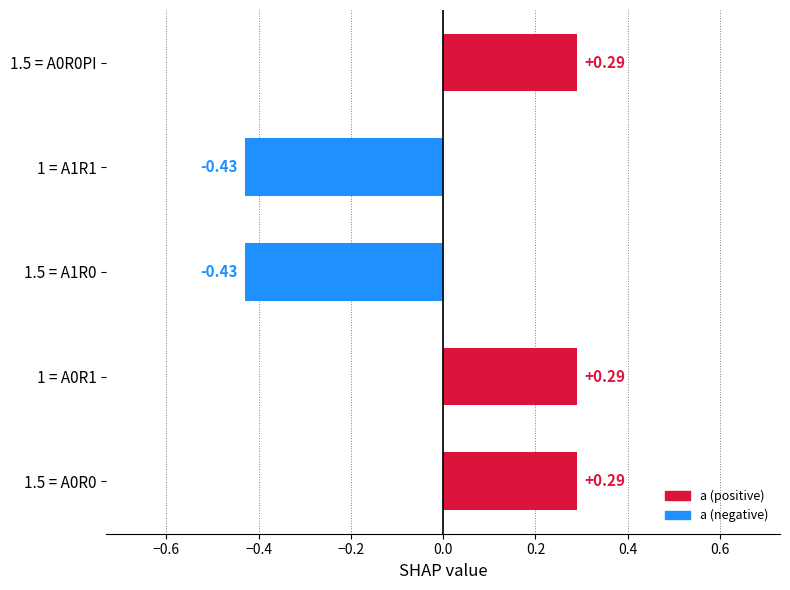

What is the difference between the second highest and minimum values?

0.7